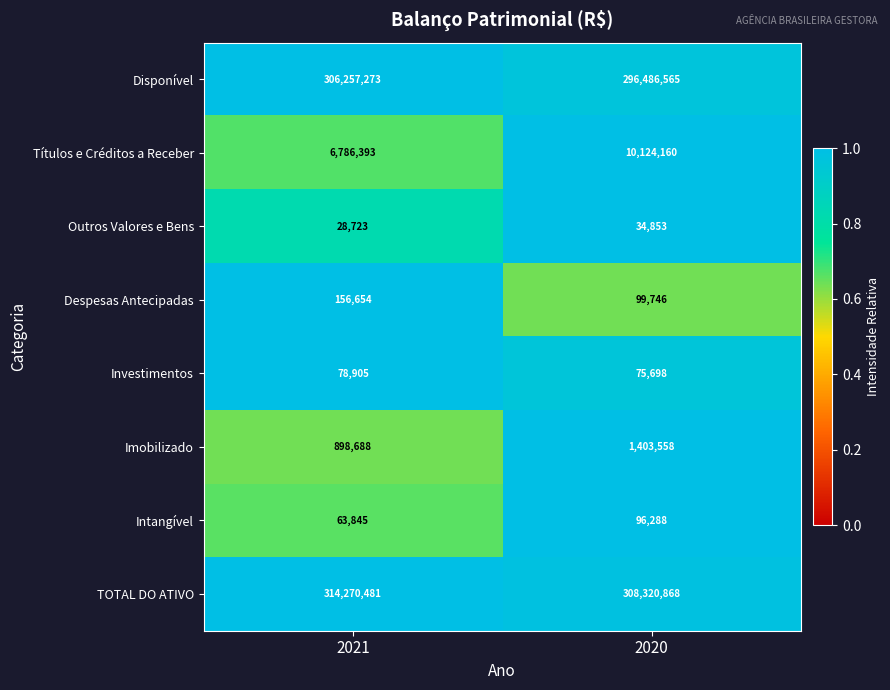

Which series has the largest total across all categories?

TOTAL DO ATIVO